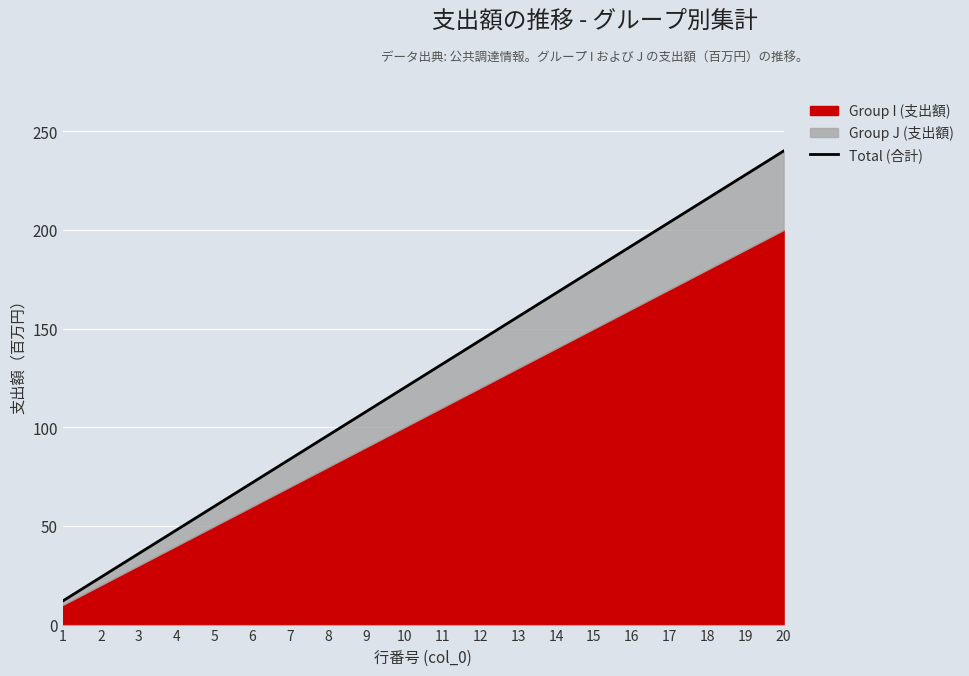

Rank the categories by value from lowest to highest.

1, 2, 3, 4, 5, 6, 7, 8, 9, 10, 11, 12, 13, 14, 15, 16, 17, 18, 19, 20